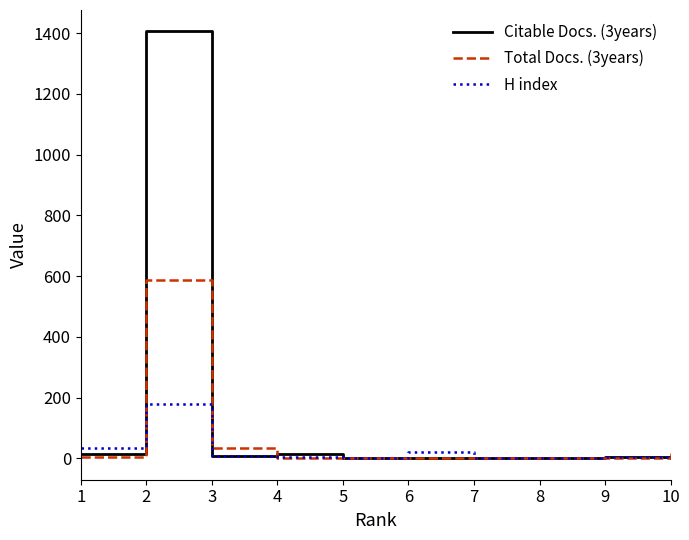

What is the average value of the Citable Docs. (3years) series?

145.0